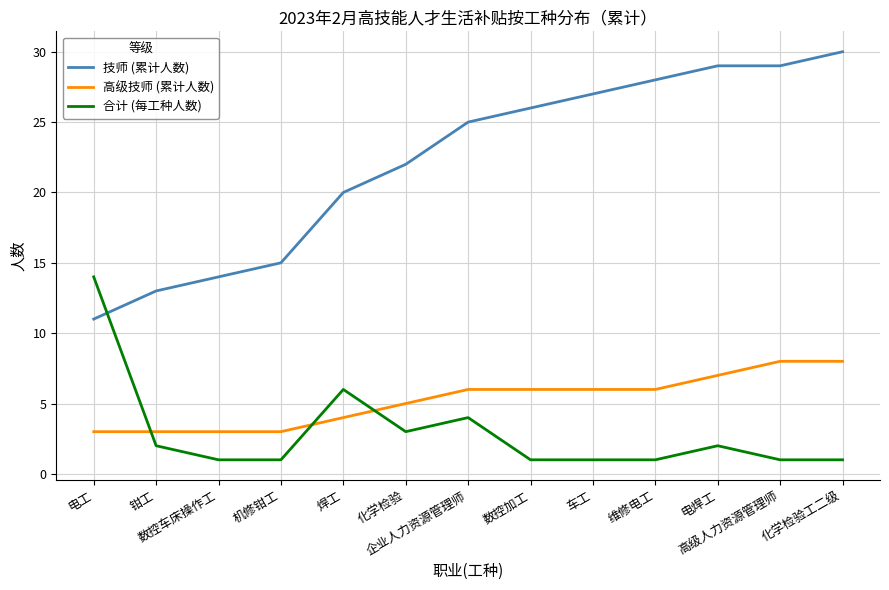

Which series has the largest range (max minus min)?

技师 (累计人数)